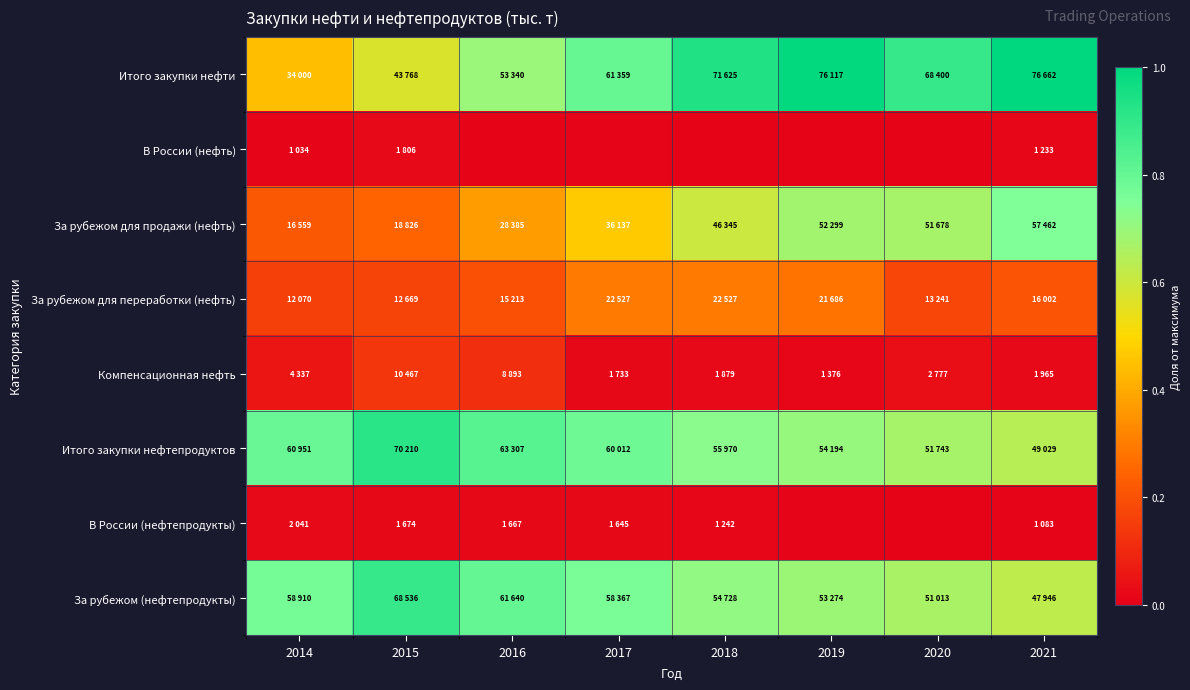

Rank the series at 2015 from lowest to highest value.

В России (нефтепродукты), В России (нефть), Компенсационная нефть, За рубежом для переработки (нефть), За рубежом для продажи (нефть), Итого закупки нефти, За рубежом (нефтепродукты), Итого закупки нефтепродуктов